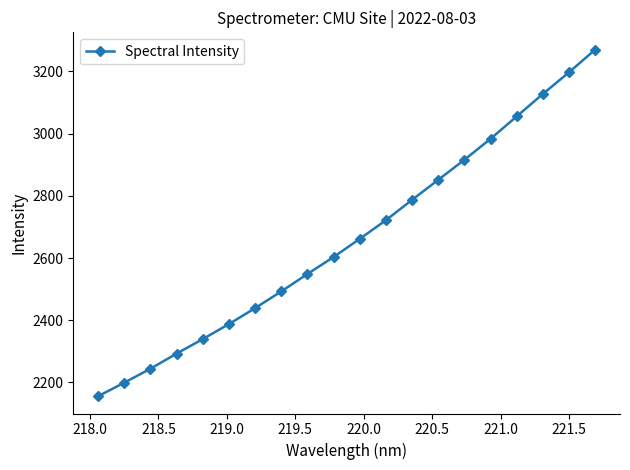

What is the maximum value shown in the chart?

3270.2